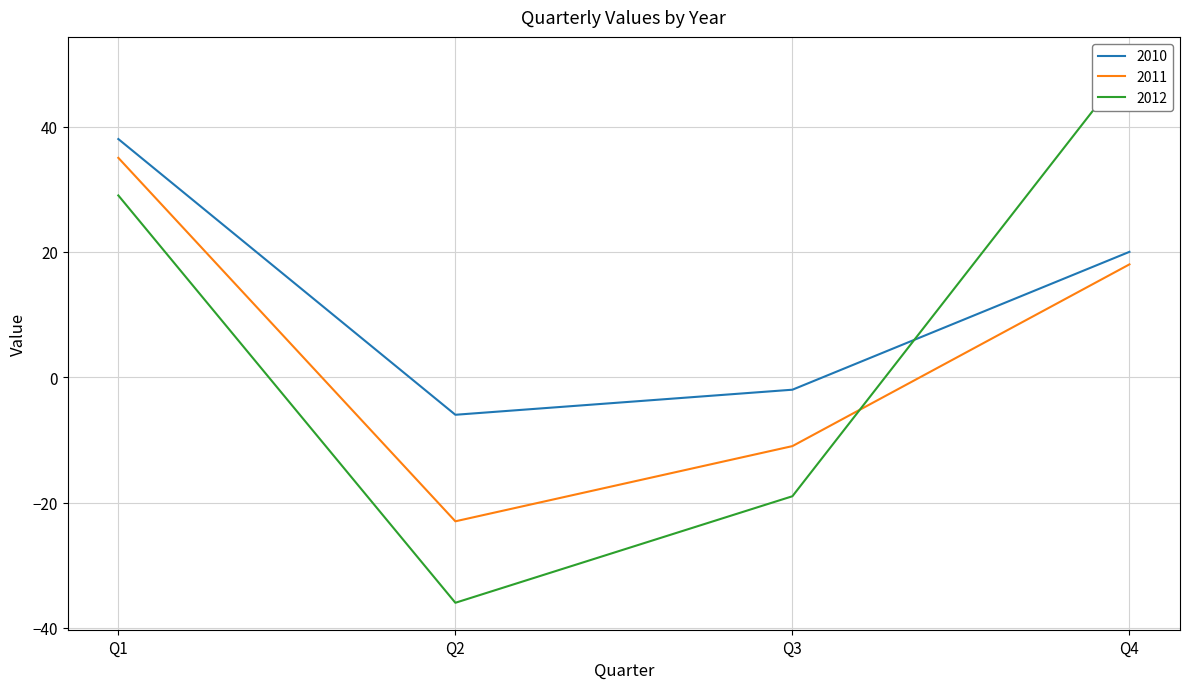

At which category does 2012 reach its first local valley?

Q2